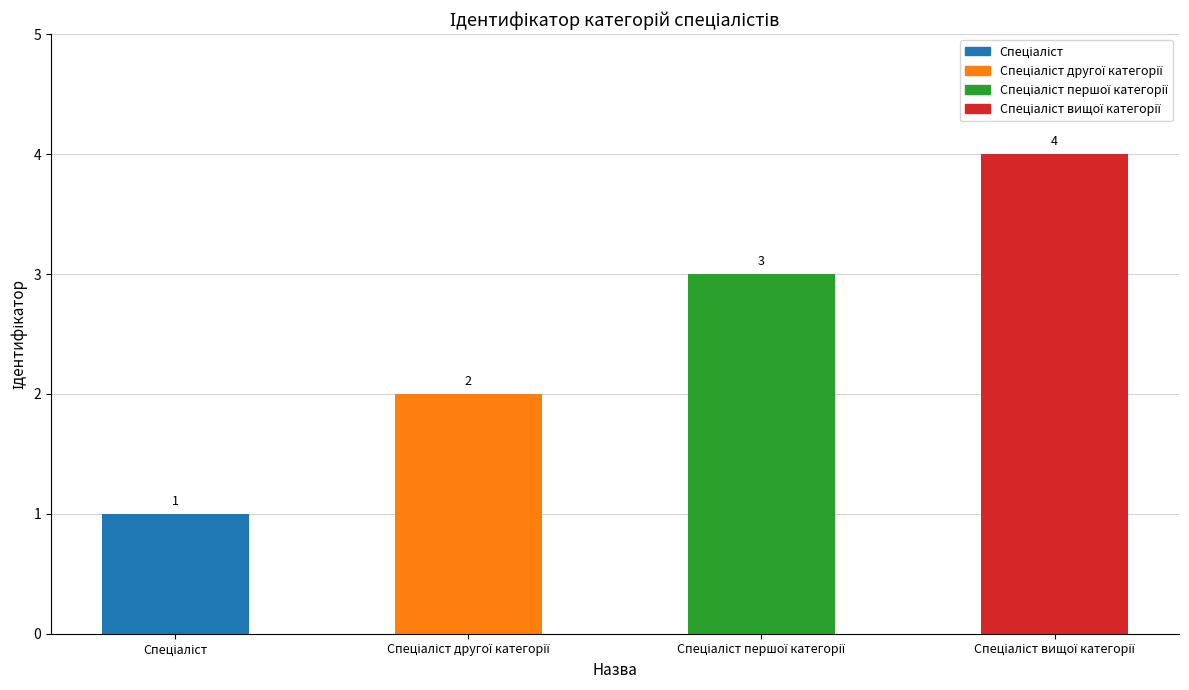

Does the chart contain stacked bars?

No